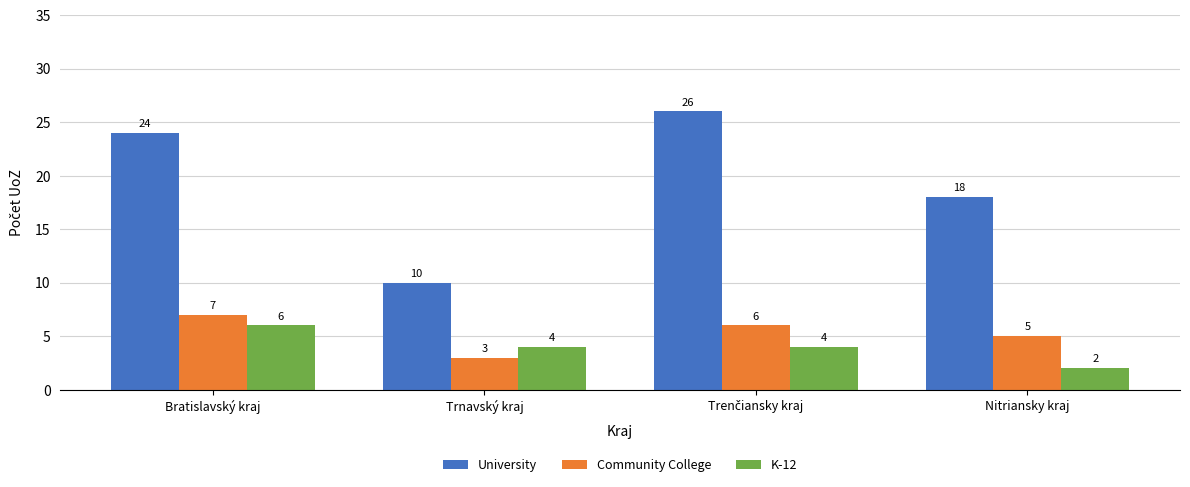

The value of University at Trnavský kraj is 10. True or false?

True